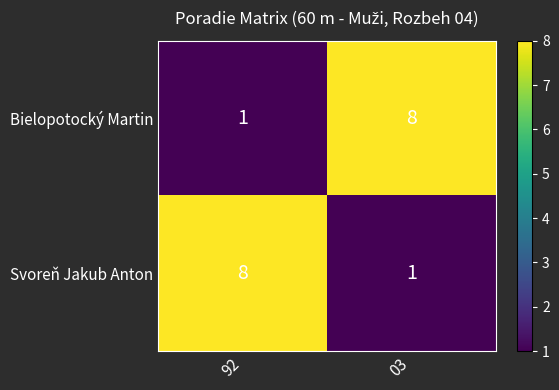

What is the greatest value displayed?

8